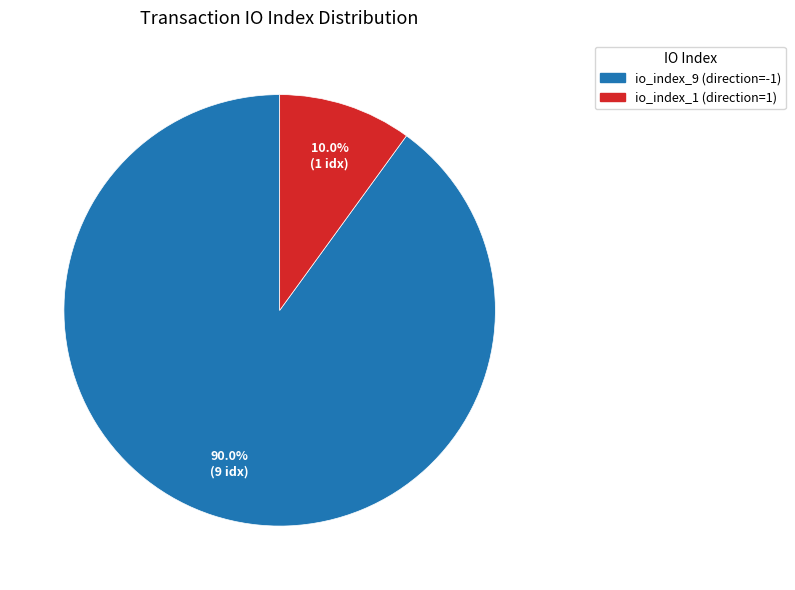

Approximately how many times larger is the value at io_index_9 (direction=-1) compared to io_index_1 (direction=1)?

9.0